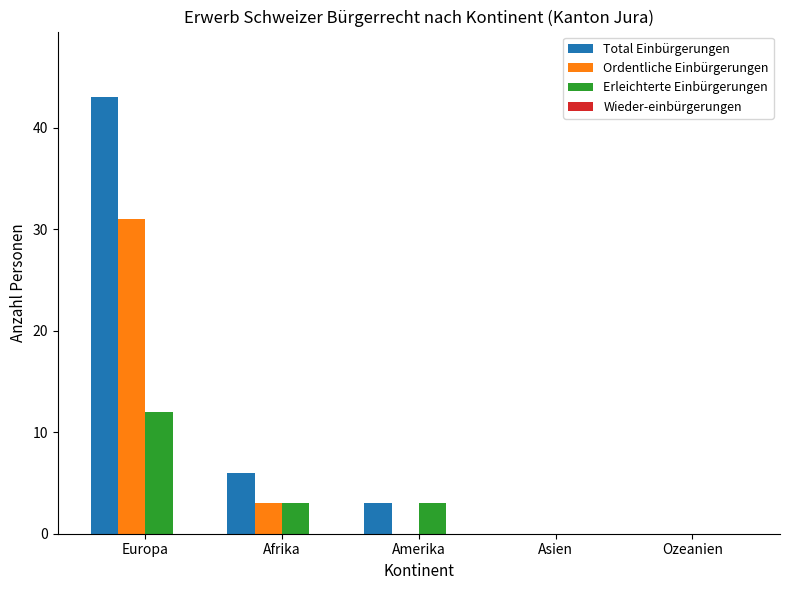

Count the number of categories in the chart.

5